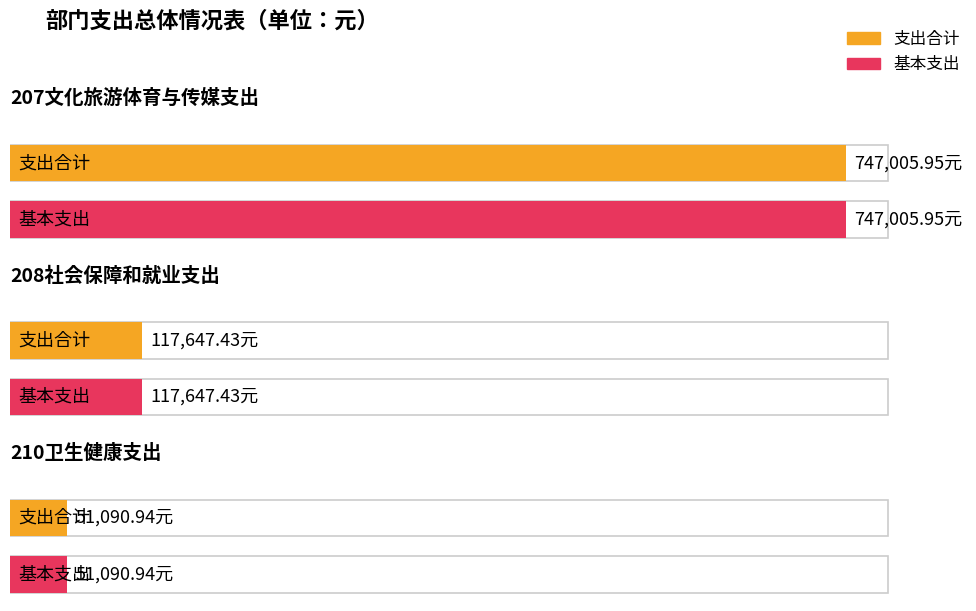

Reading left to right, transcribe all the data shown in this chart.

支出合计: 747005.9	117647.4	51090.9
基本支出: 747005.9	117647.4	51090.9